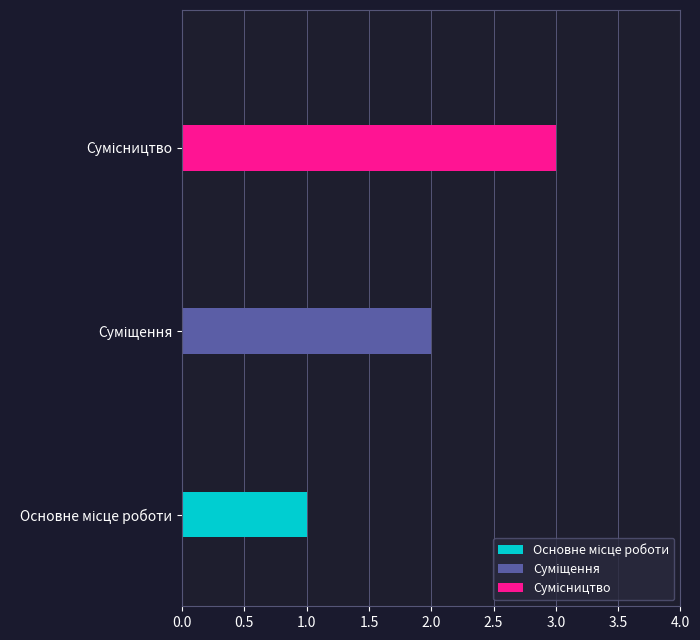

What is the smallest value displayed?

1